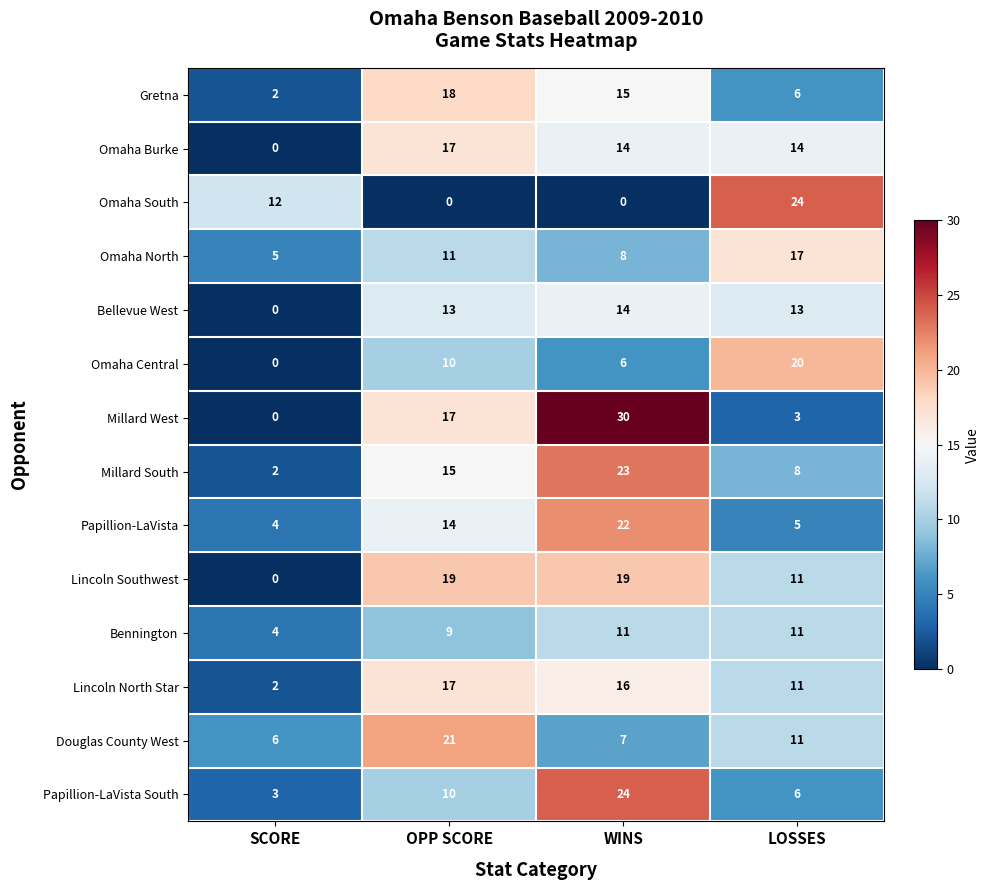

Is it true that Omaha South equals 24 at LOSSES?

True